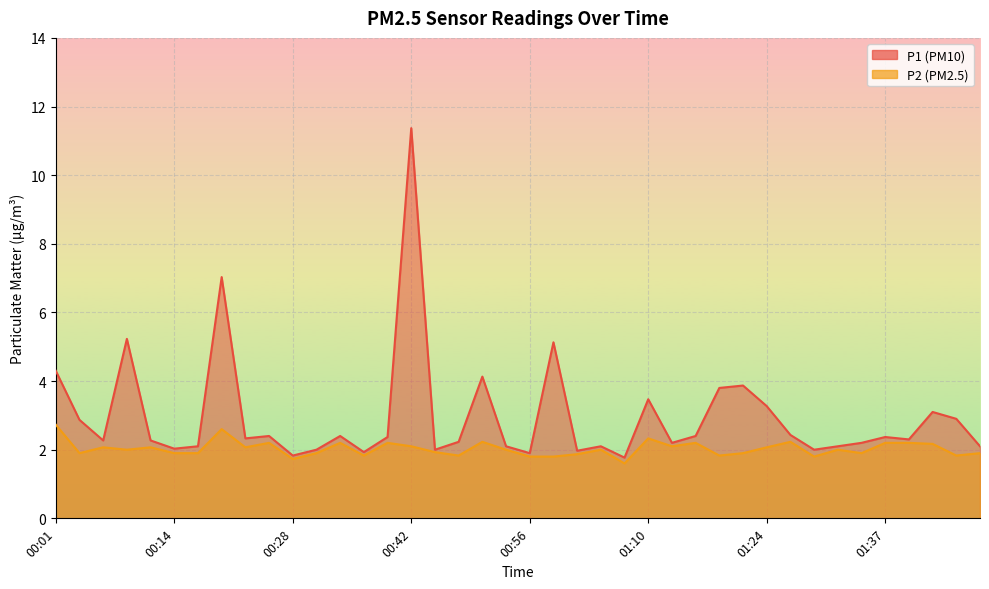

Is the value of P1 at 00:37 greater than the value of P2 at 01:37?

No